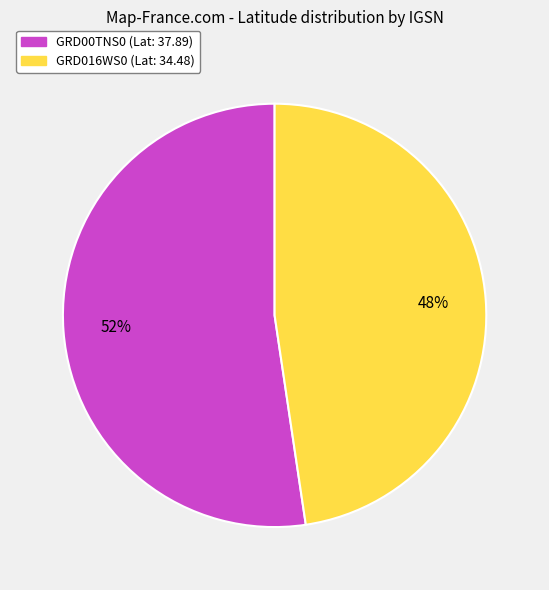

What is the largest slice in the pie chart?

GRD00TNS0